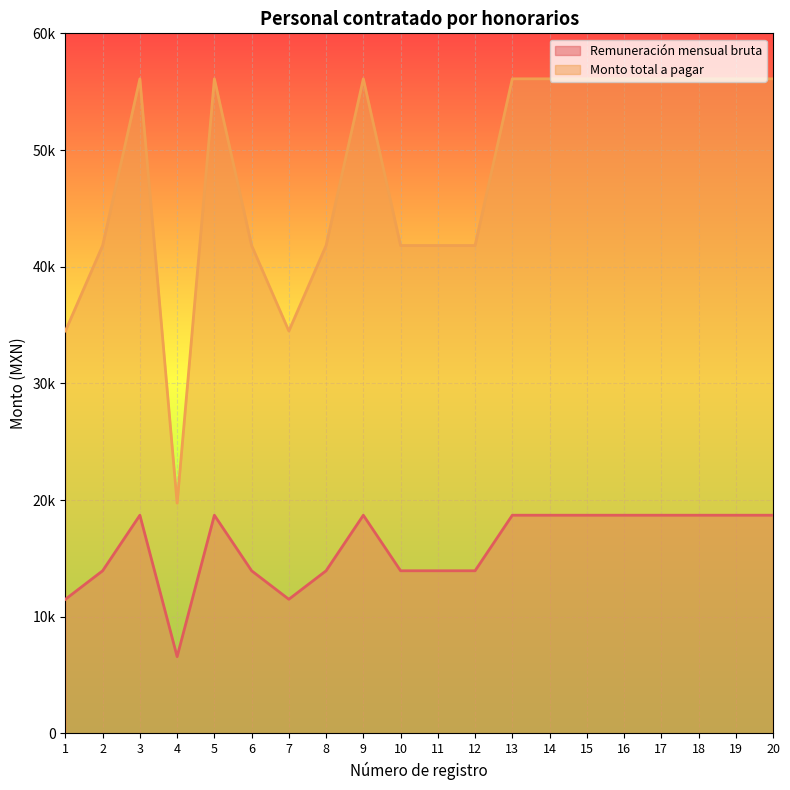

True or false: Monto total a pagar and Remuneración mensual bruta intersect in this chart.

False